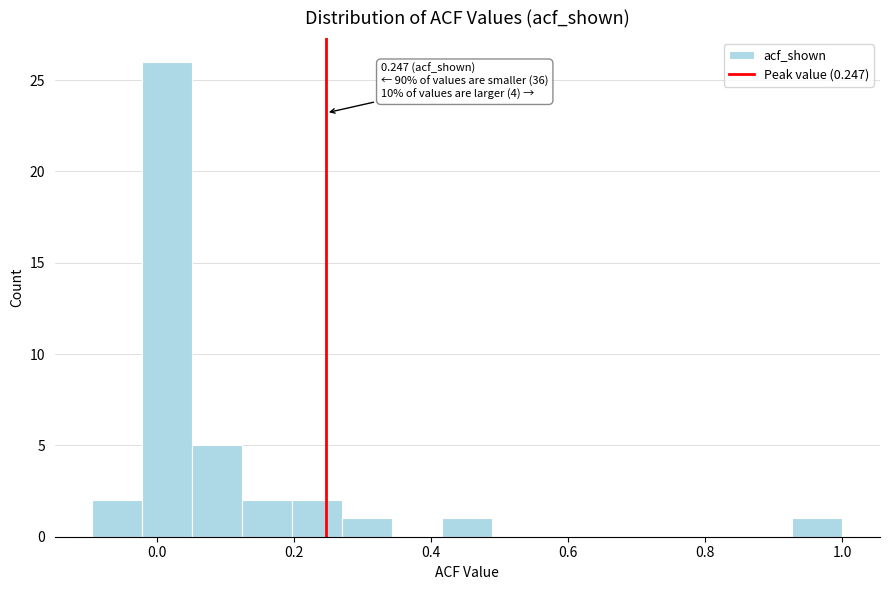

Around what value on the x-axis is the tallest bar? Give the approximate position of its centre, as read against the axis.

0.02